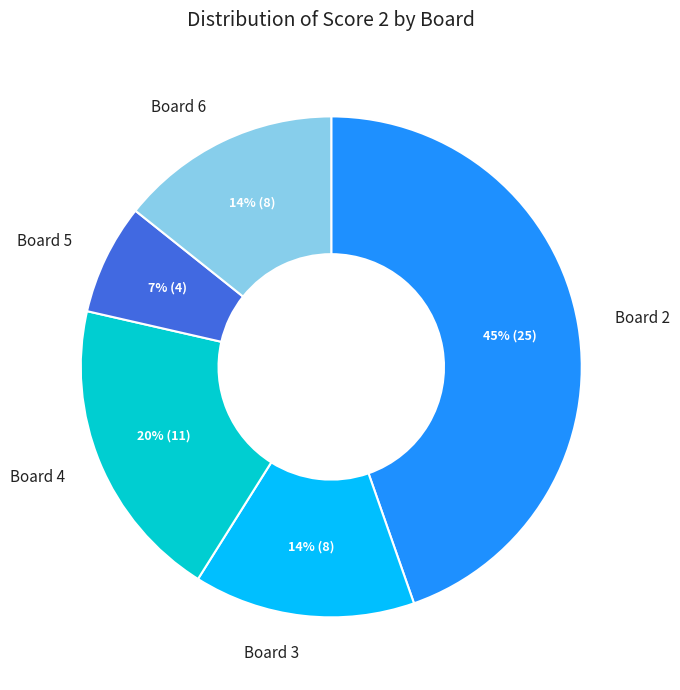

What percentage is the Board 3 slice, to the nearest percent?

14%